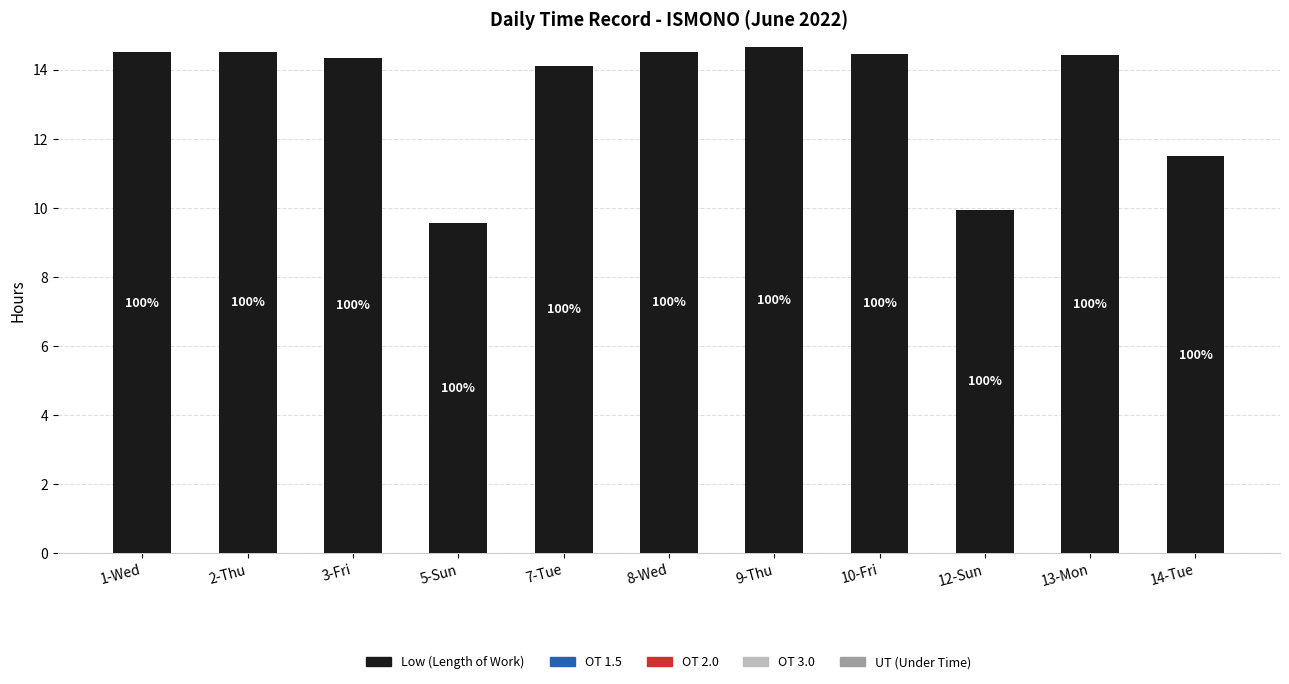

Reading left to right, list all the values displayed in this chart.

Low (Length of Work): 1-Wed=14.5	2-Thu=14.5	3-Fri=14.3	5-Sun=9.6	7-Tue=14.1	8-Wed=14.5	9-Thu=14.7	10-Fri=14.5	12-Sun=9.9	13-Mon=14.4	14-Tue=11.5
OT 1.5: 1-Wed=0.0	2-Thu=0.0	3-Fri=0.0	5-Sun=0.0	7-Tue=0.0	8-Wed=0.0	9-Thu=0.0	10-Fri=0.0	12-Sun=0.0	13-Mon=0.0	14-Tue=0.0
OT 2.0: 1-Wed=0.0	2-Thu=0.0	3-Fri=0.0	5-Sun=0.0	7-Tue=0.0	8-Wed=0.0	9-Thu=0.0	10-Fri=0.0	12-Sun=0.0	13-Mon=0.0	14-Tue=0.0
OT 3.0: 1-Wed=0.0	2-Thu=0.0	3-Fri=0.0	5-Sun=0.0	7-Tue=0.0	8-Wed=0.0	9-Thu=0.0	10-Fri=0.0	12-Sun=0.0	13-Mon=0.0	14-Tue=0.0
UT (Under Time): 1-Wed=0.0	2-Thu=0.0	3-Fri=0.0	5-Sun=0.0	7-Tue=0.0	8-Wed=0.0	9-Thu=0.0	10-Fri=0.0	12-Sun=0.0	13-Mon=0.0	14-Tue=0.0